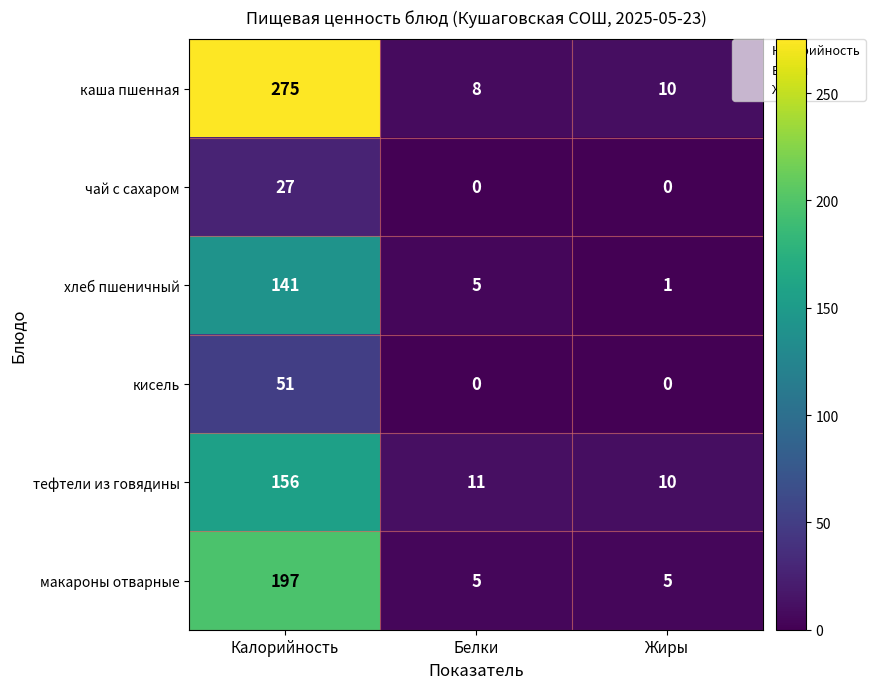

Which series has the widest spread of values?

каша пшенная